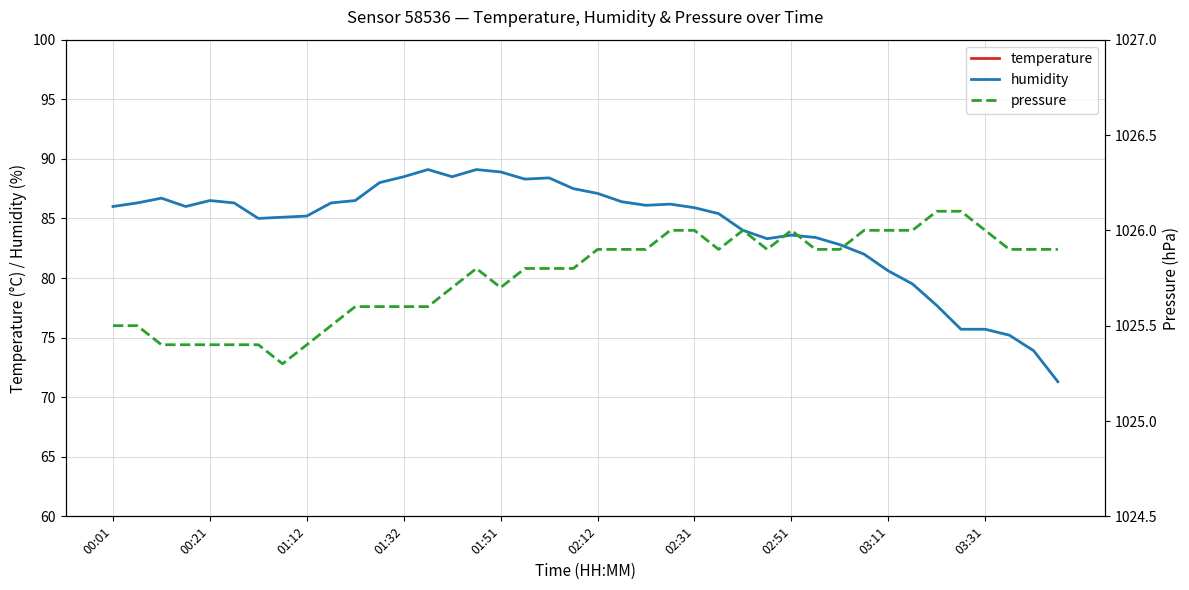

What is the maximum value for humidity?

89.1